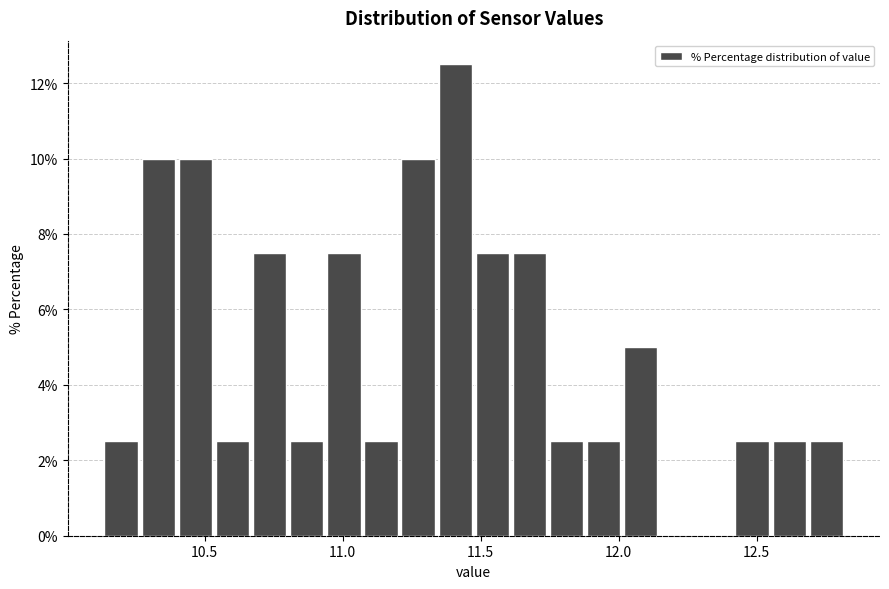

Around what value on the x-axis is the tallest bar? Give the approximate position of its centre, as read against the axis.

11.40